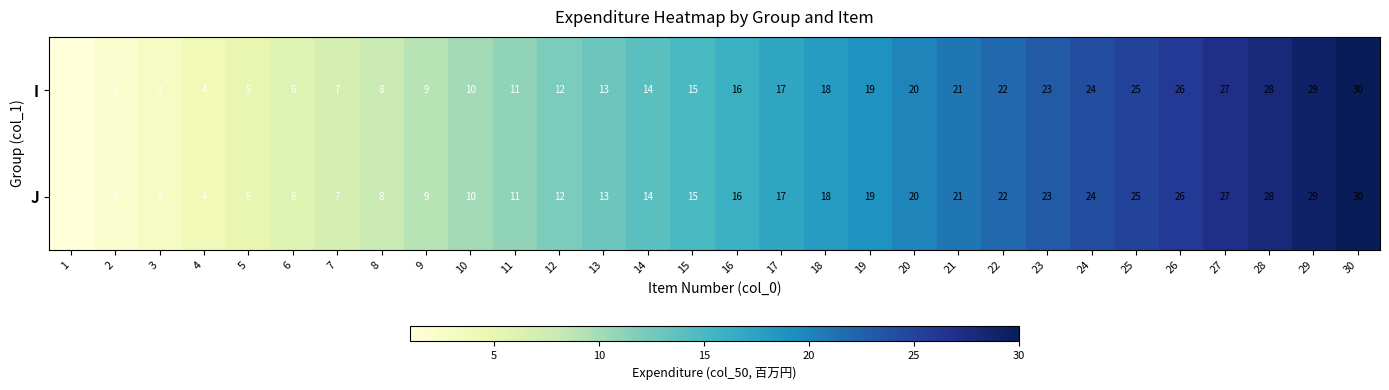

True or false: I has a value of 15 at 15.

True